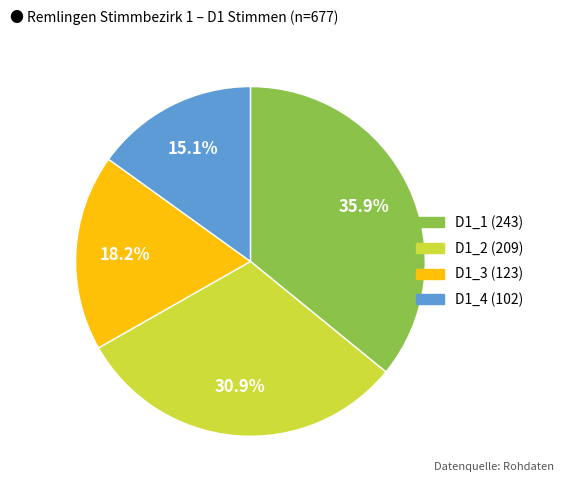

Is there any slice that represents more than half of the pie?

No